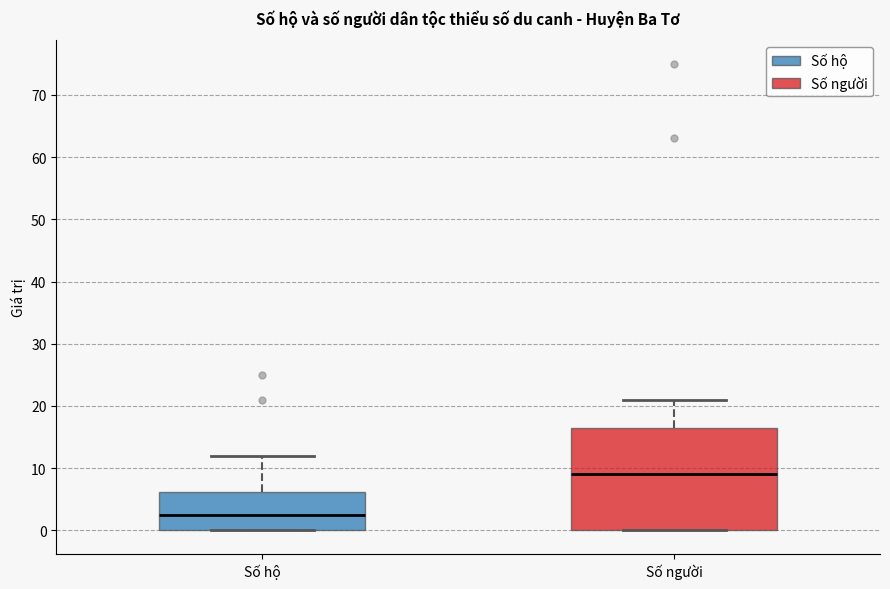

Reading left to right, transcribe this box plot: for each box, give where its median line is, the range the box spans, and where its two whiskers end, as read against the y-axis. The values are not printed on the chart, so give them approximately, as read against the axis.

Số hộ: median 3, box 0 to 6, whiskers 0 to 12
Số người: median 9, box 0 to 17, whiskers 0 to 21